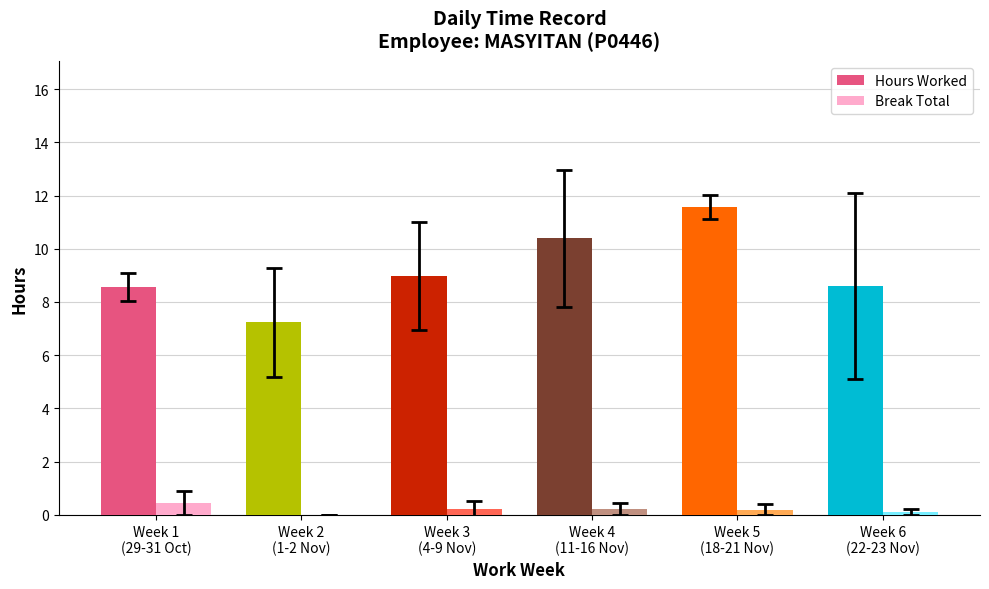

Reading left to right, extract all data points from this chart.

Hours Worked: 8.6	7.2	9.0	10.4	11.6	8.6
Break Total: 0.5	0.0	0.2	0.2	0.2	0.1